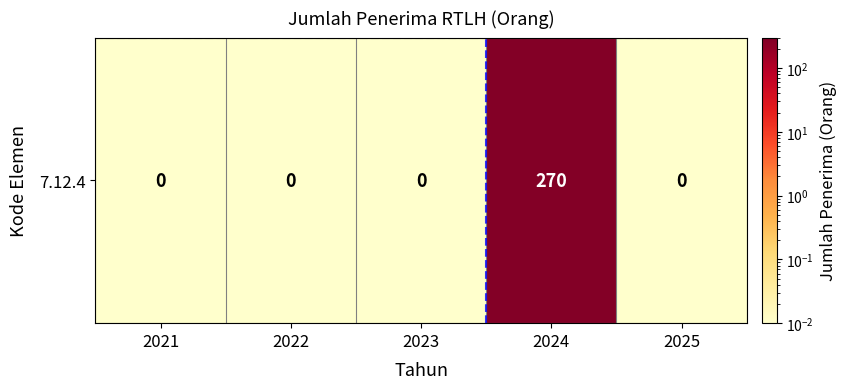

The chart shows a value of 0.0 at 2025. True or false?

False